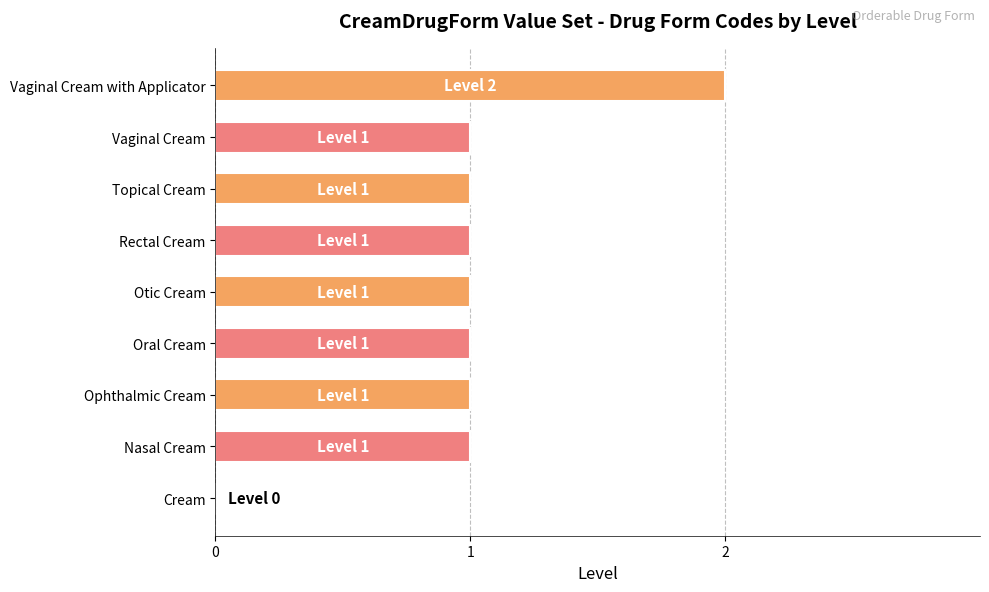

Which category has the highest value across all series?

Vaginal Cream with Applicator